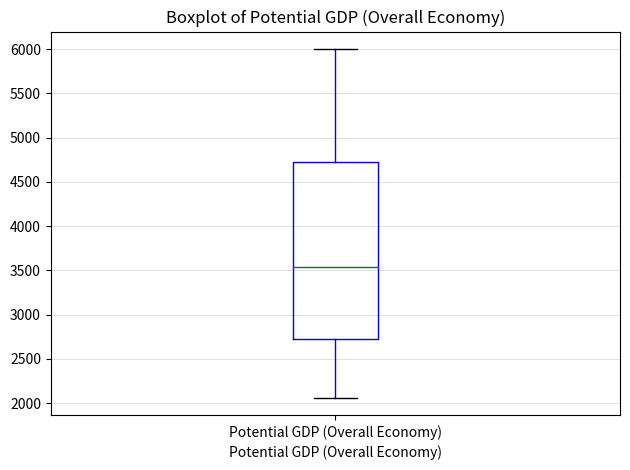

Where does the lower whisker of the box for Potential GDP (Overall Economy) end on the y-axis? The values are not printed on the chart, so give them approximately, as read against the axis.

2050